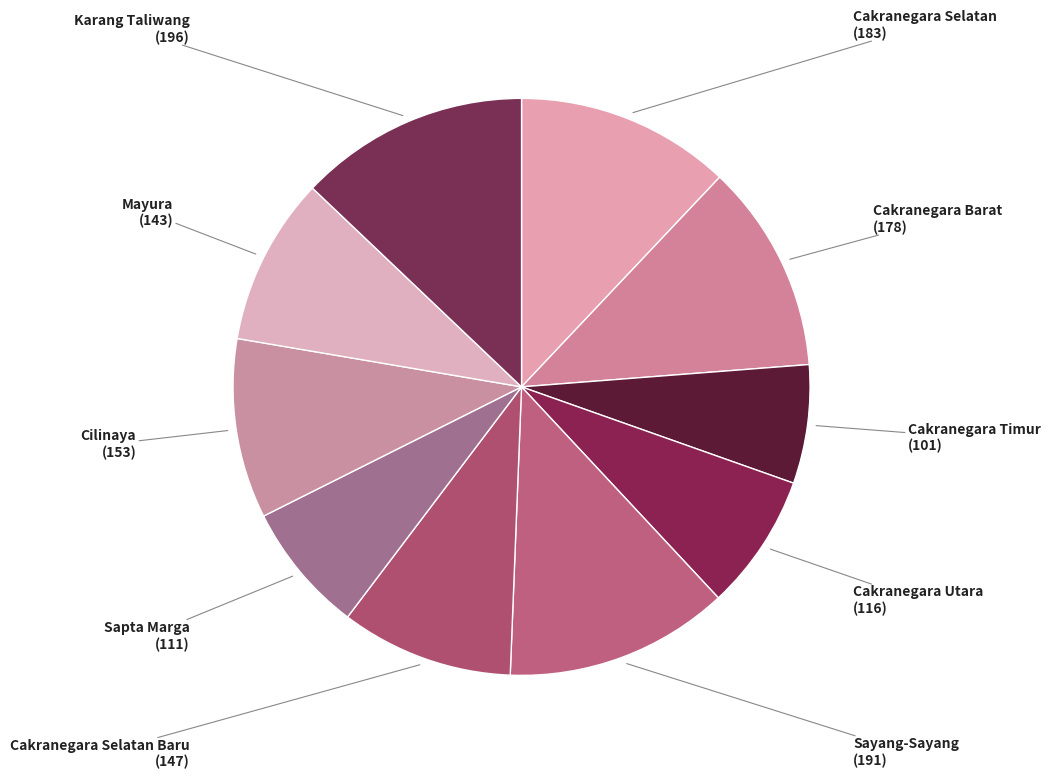

Do Mayura and Sapta Marga together represent more than half of the pie?

No